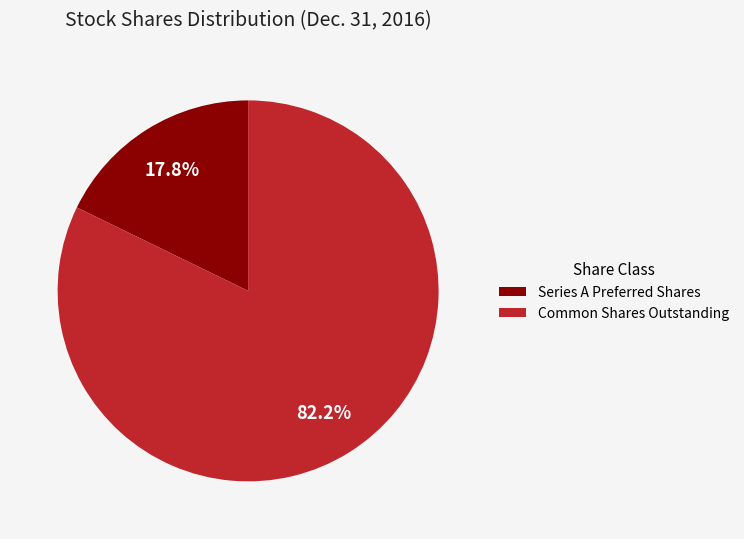

Combined, what portion of the pie is Common Shares Outstanding and Series A Preferred Shares?

100.0%